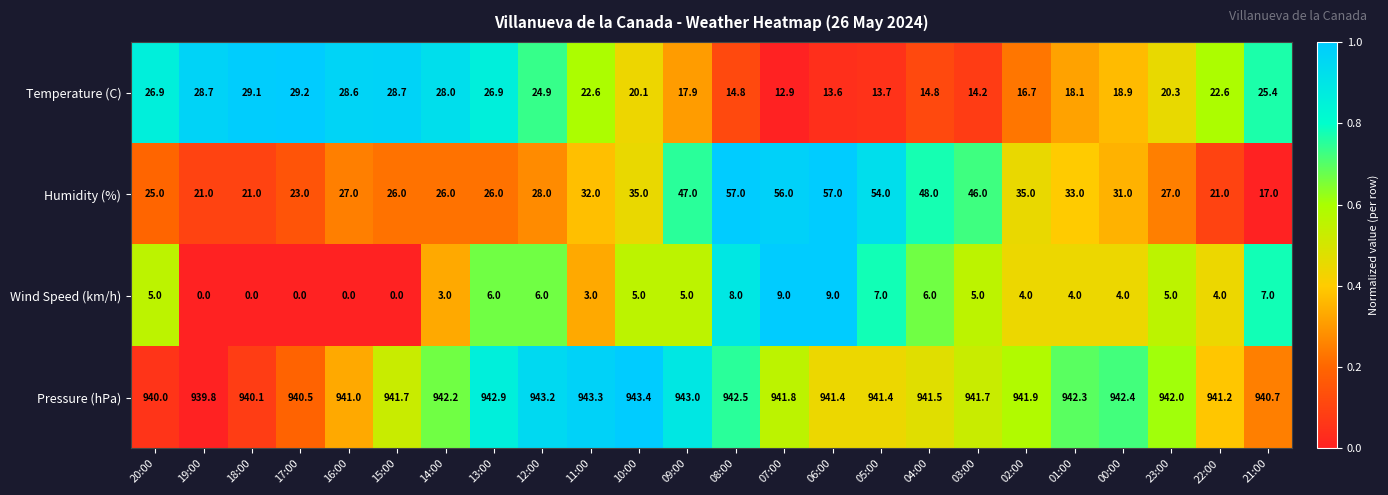

What is the difference between the highest and lowest values at 13:00?

936.9